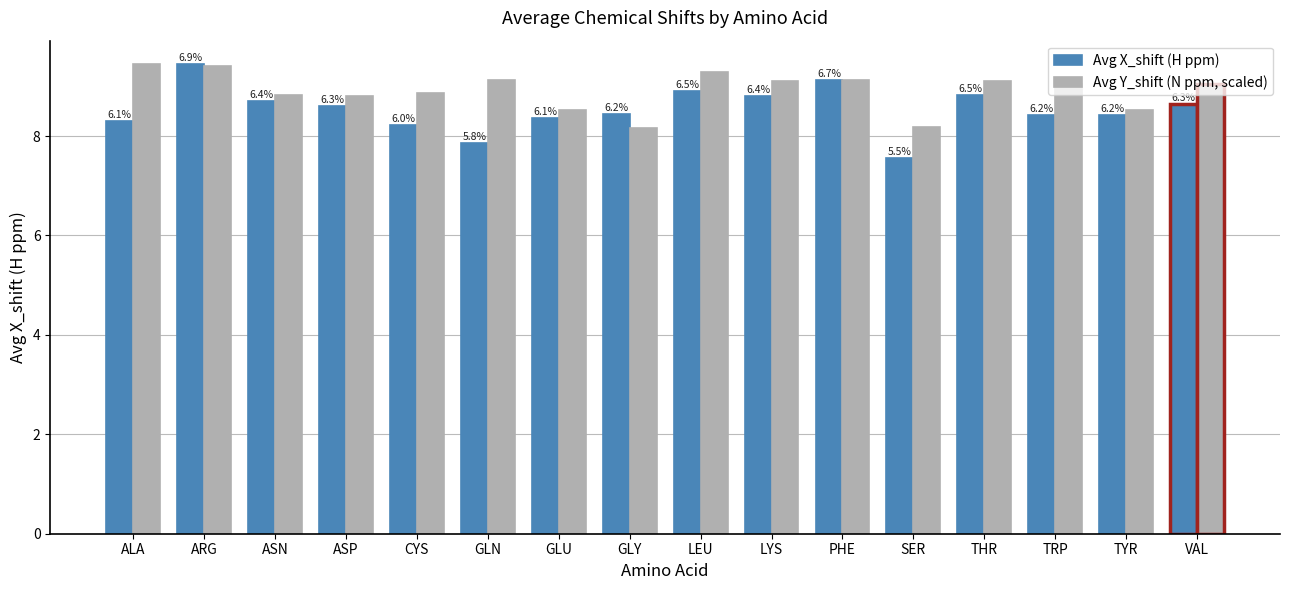

The Avg X_shift (H ppm) series shows 11.7 at GLY. True or false?

False